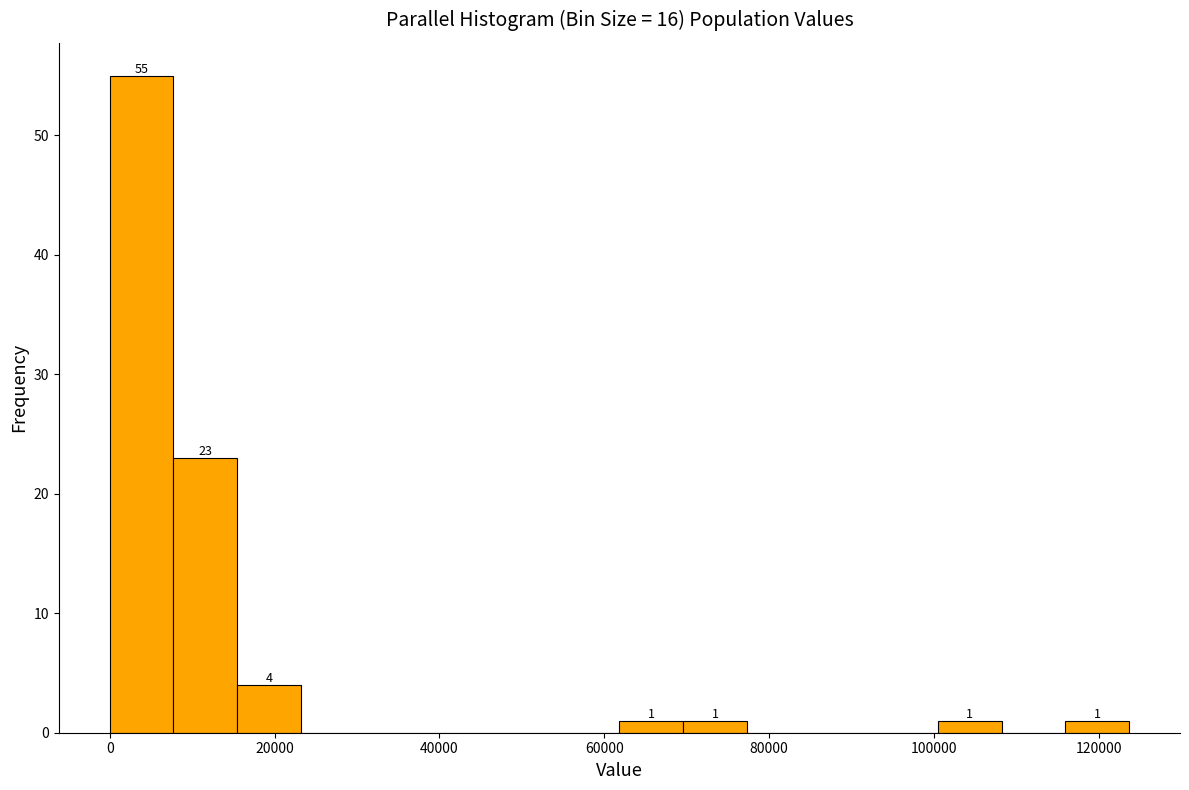

Around what value on the x-axis is the tallest bar? Give the approximate position of its centre, as read against the axis.

4000